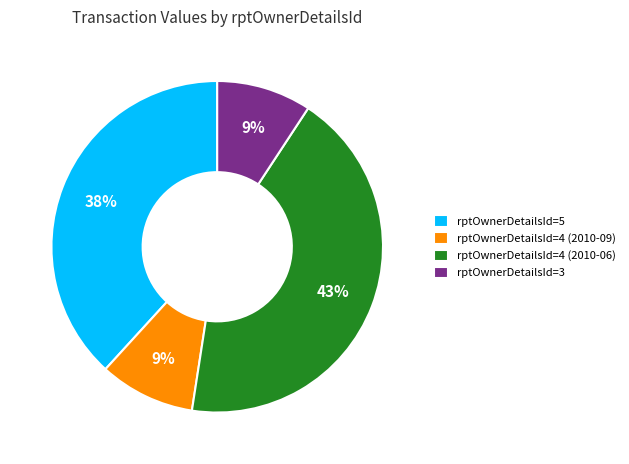

Which category has the biggest portion of the pie?

rptOwnerDetailsId=4 (2010-06)